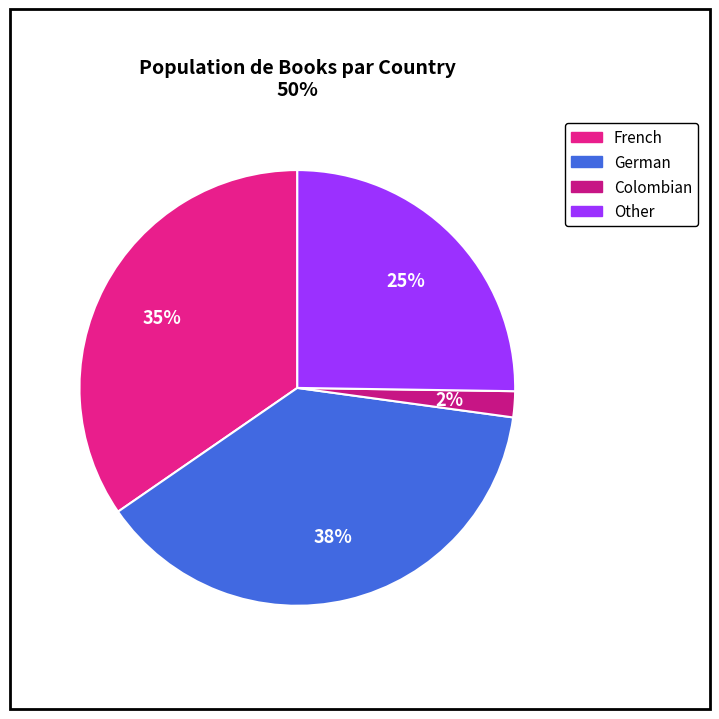

How many slices are in this pie chart?

4